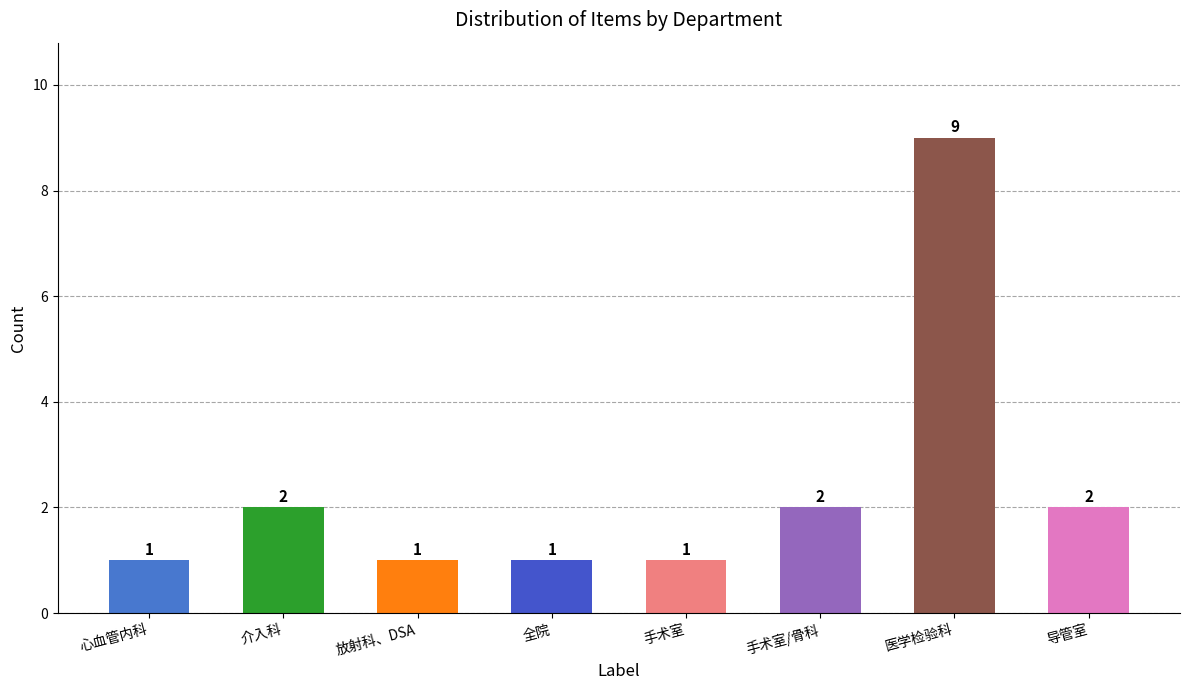

The value at 导管室 is 2. True or false?

True